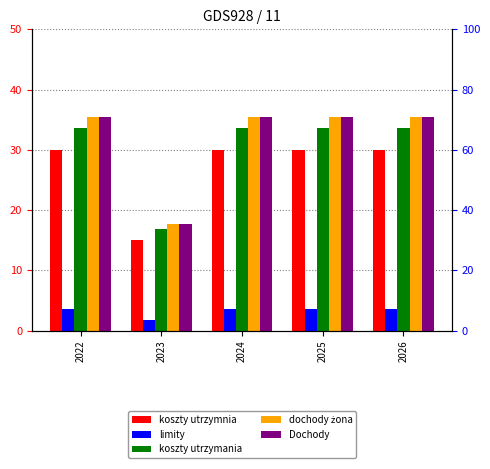

Where is koszty utrzymania nearest to the value 25?

2023